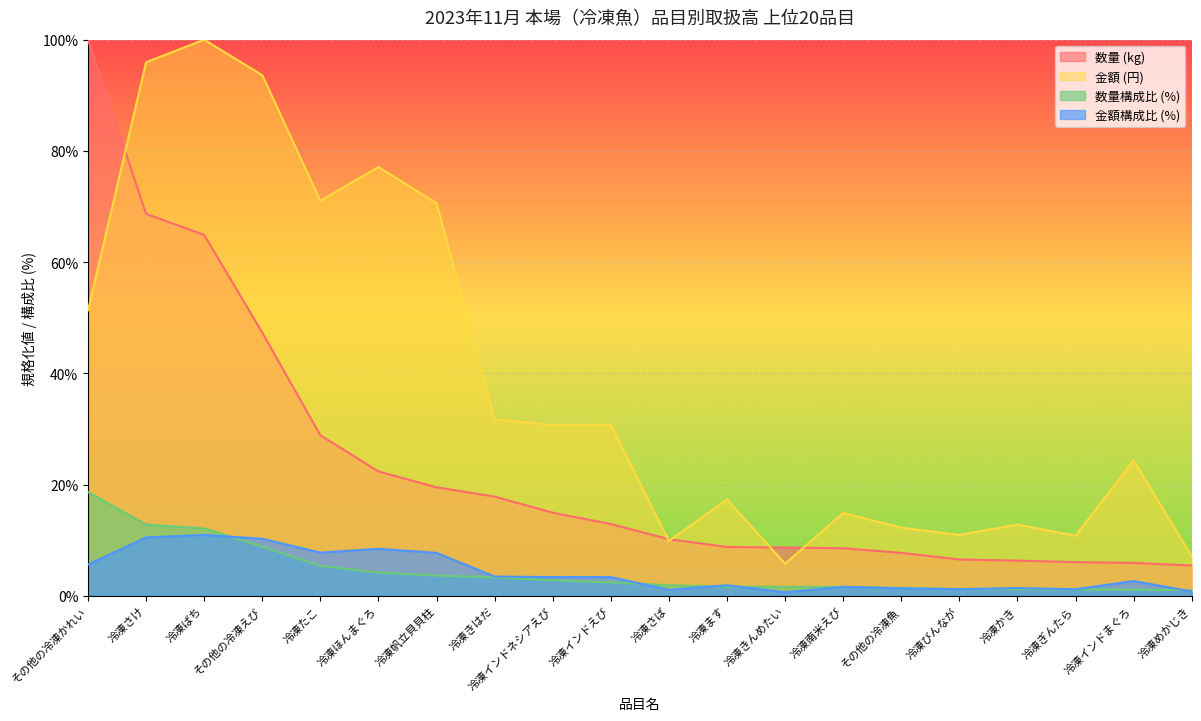

How many lines are shown in the chart?

4